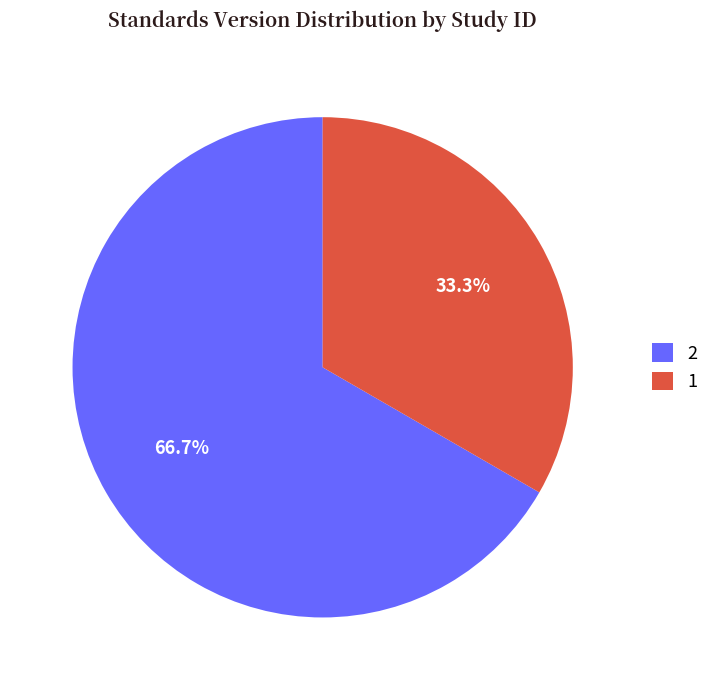

Which slice represents more than half of the pie?

2